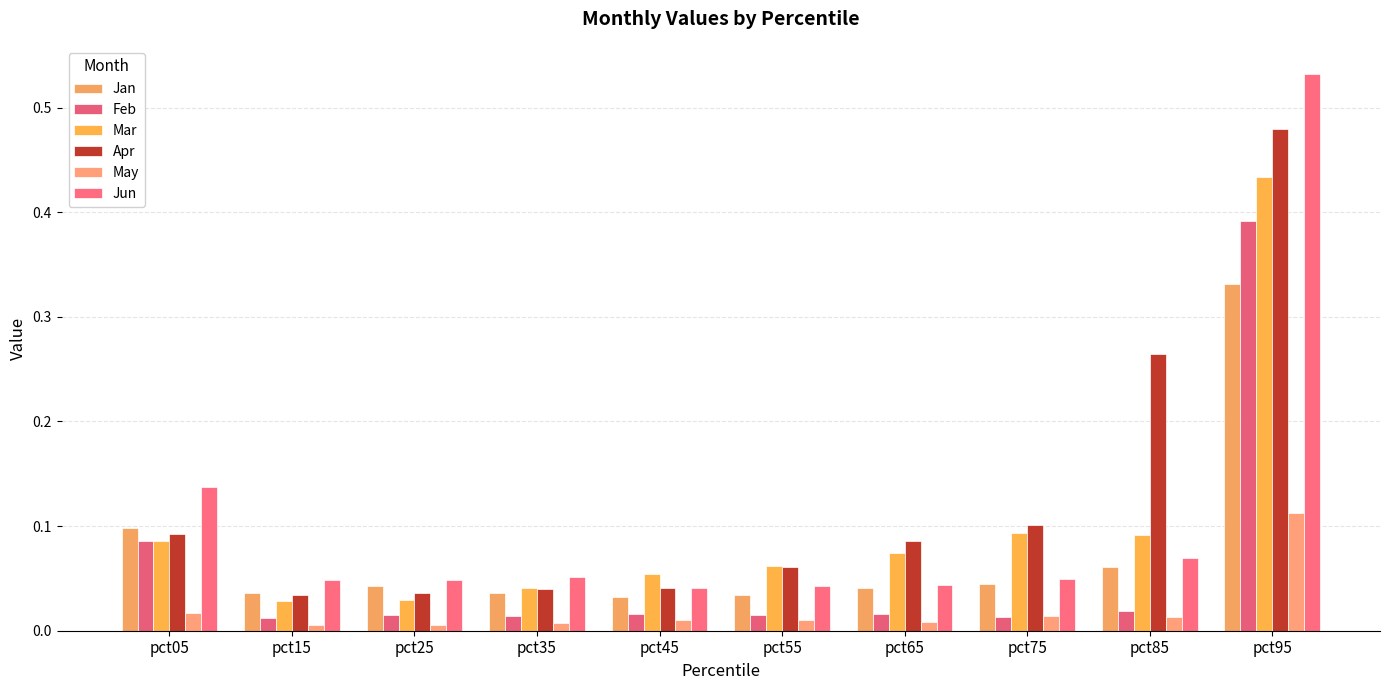

What is the value of the Mar bar at the 1st from the left?

0.1